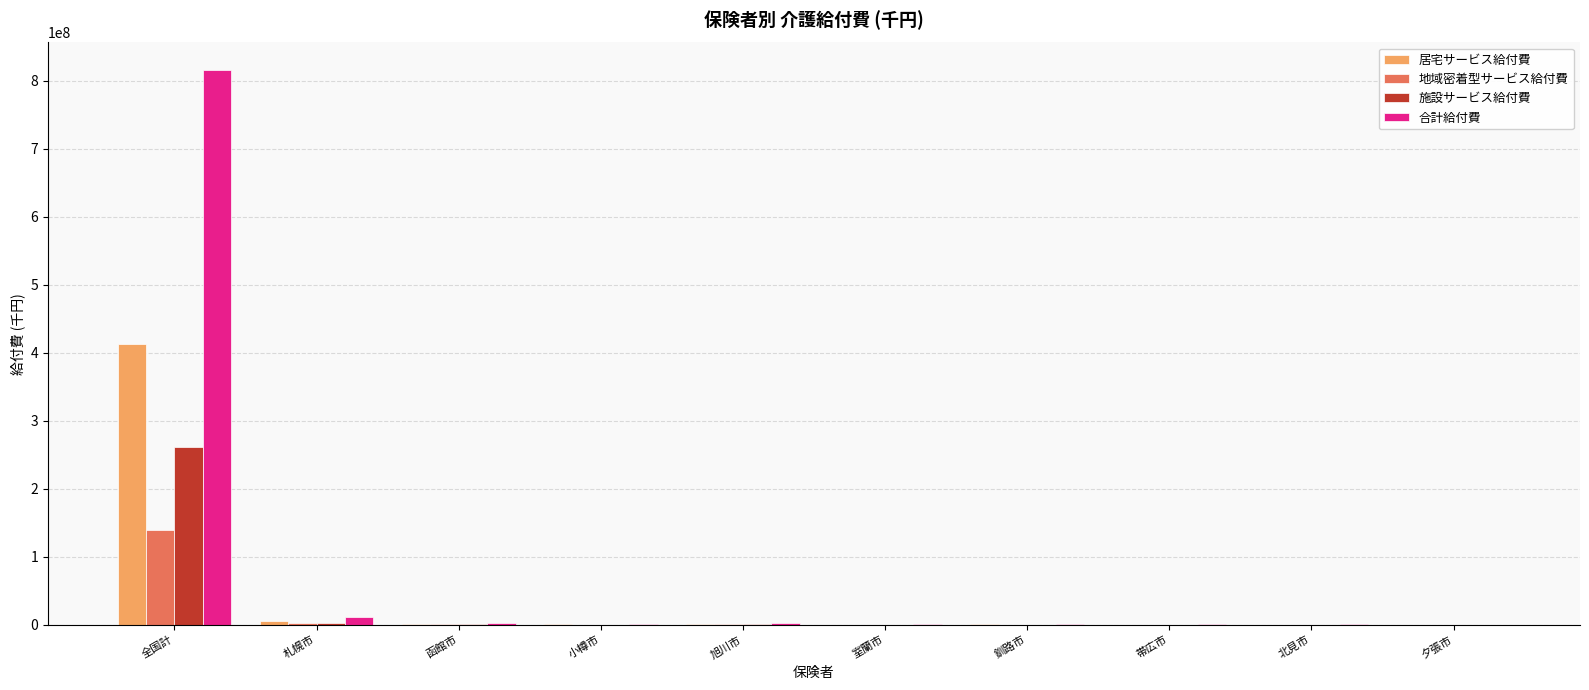

Which category has the highest value across all series?

全国計